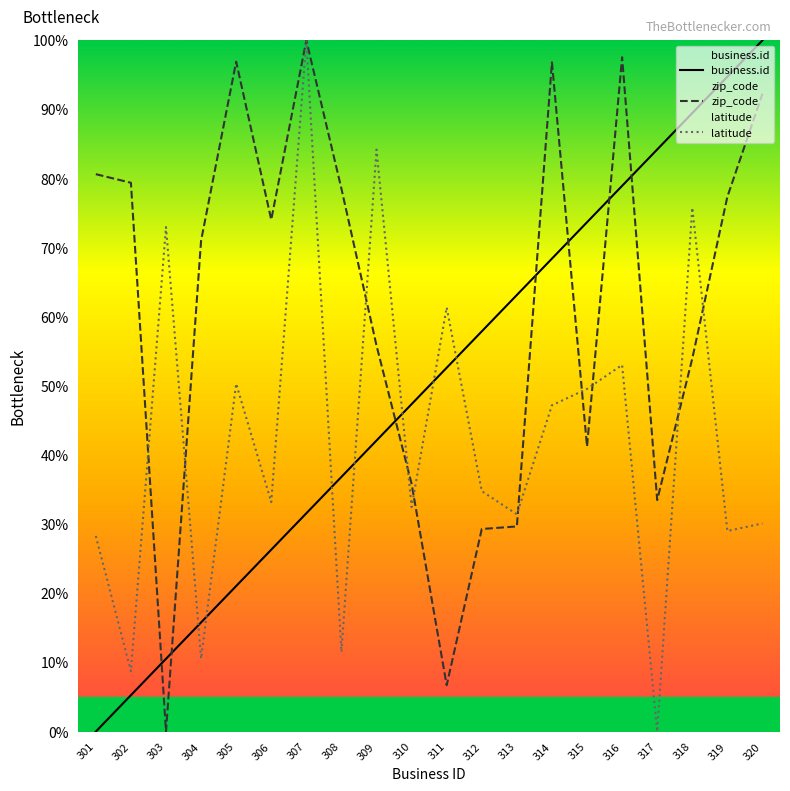

What is the greatest value displayed?

100.0